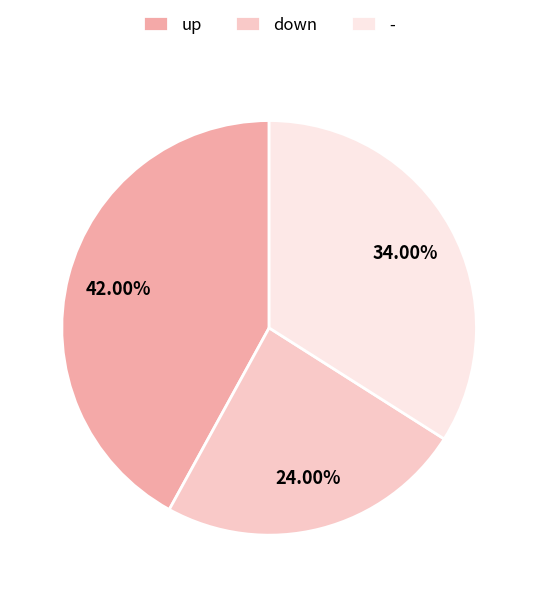

Which category has the biggest portion of the pie?

up